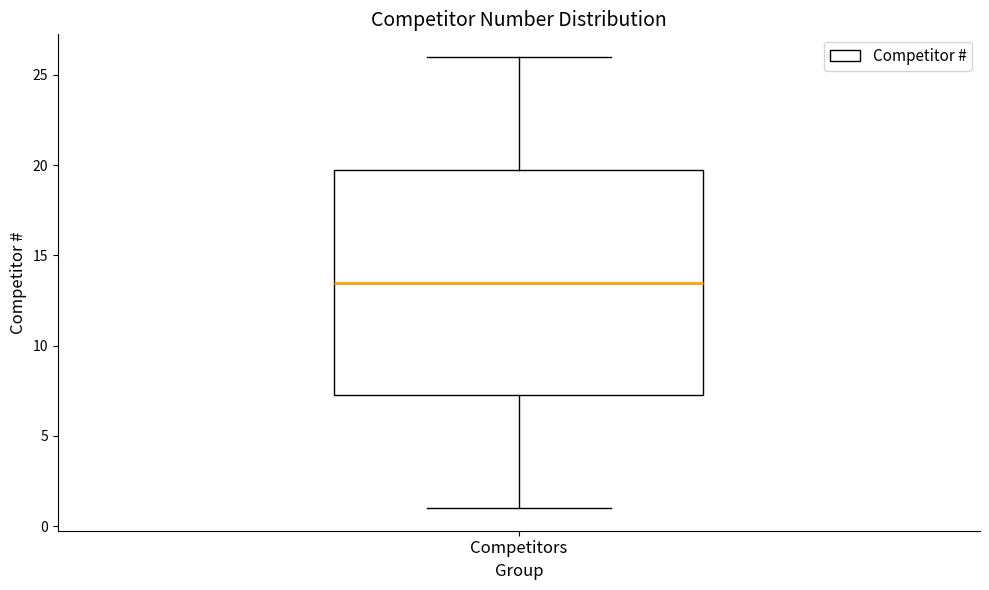

Read this box plot against the y-axis: the position of the median line, the range covered by the box, and the ends of both whiskers. The values are not printed on the chart, so give them approximately, as read against the axis.

median 13.5, box 7.5 to 20.0, whiskers 1.0 to 26.0